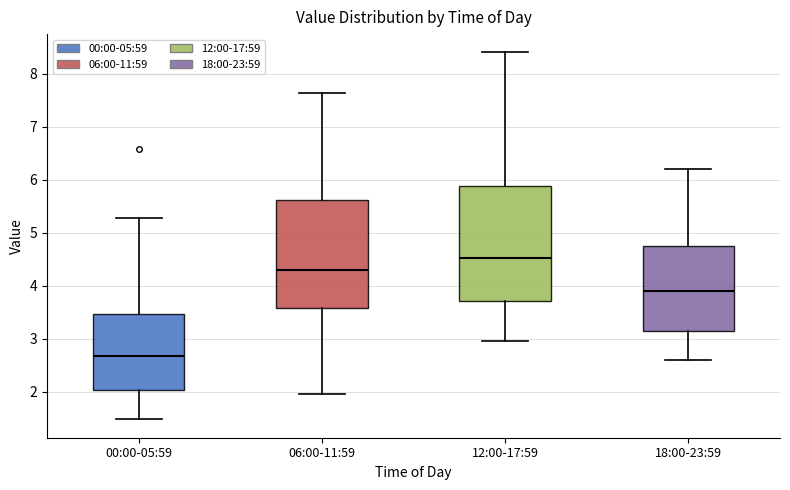

Which box has the lowest median line?

00:00-05:59